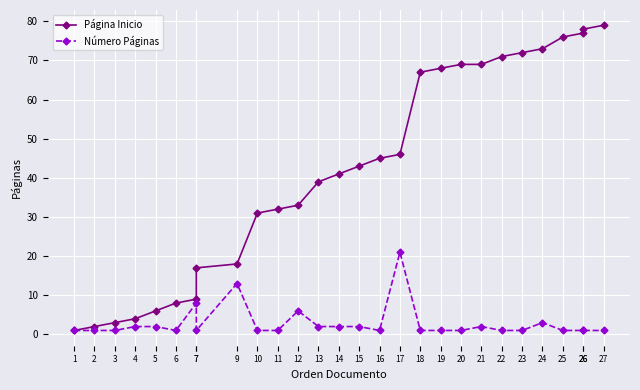

Between 19 and 26, which series saw the biggest shift?

Página Inicio